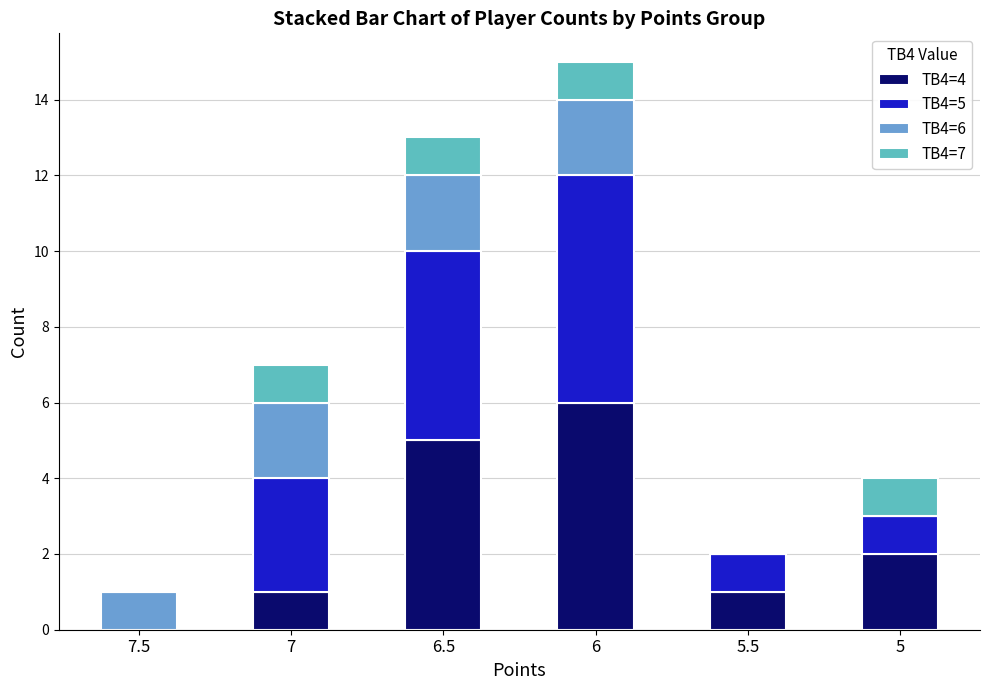

At which category is the sum across all series the highest?

6